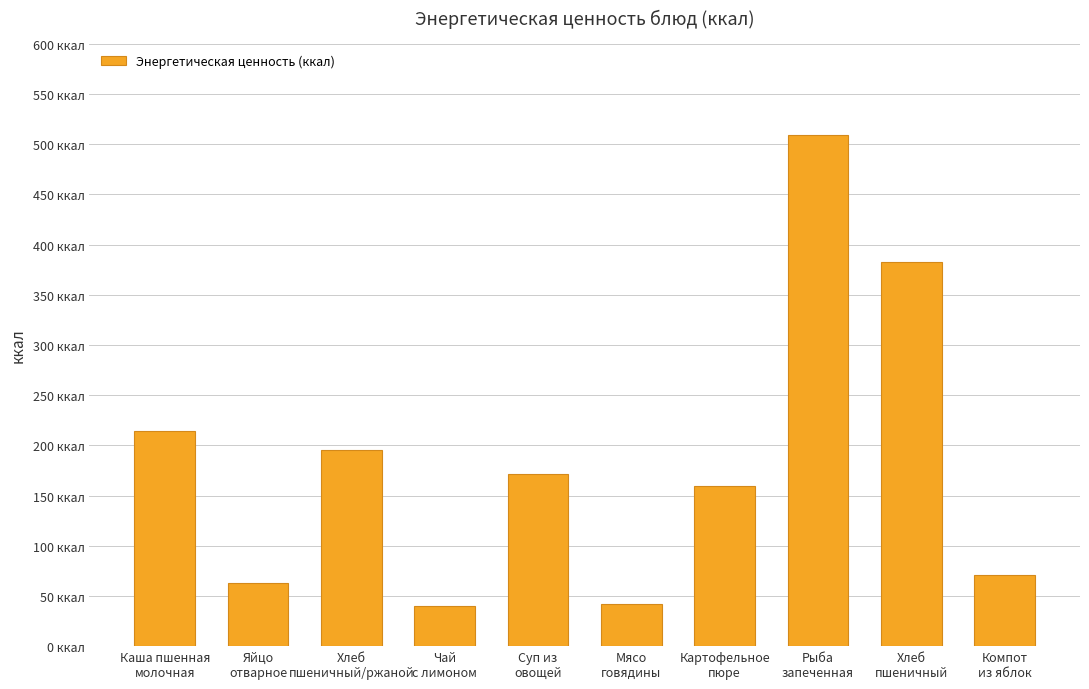

What is the label of the 2nd bar from the right?

Хлеб
пшеничный